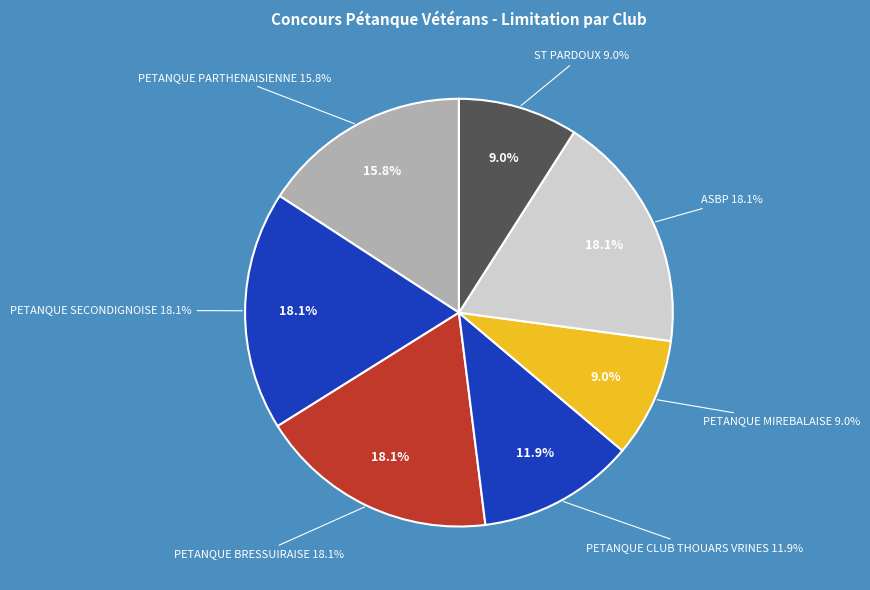

Does any single category account for the majority?

No